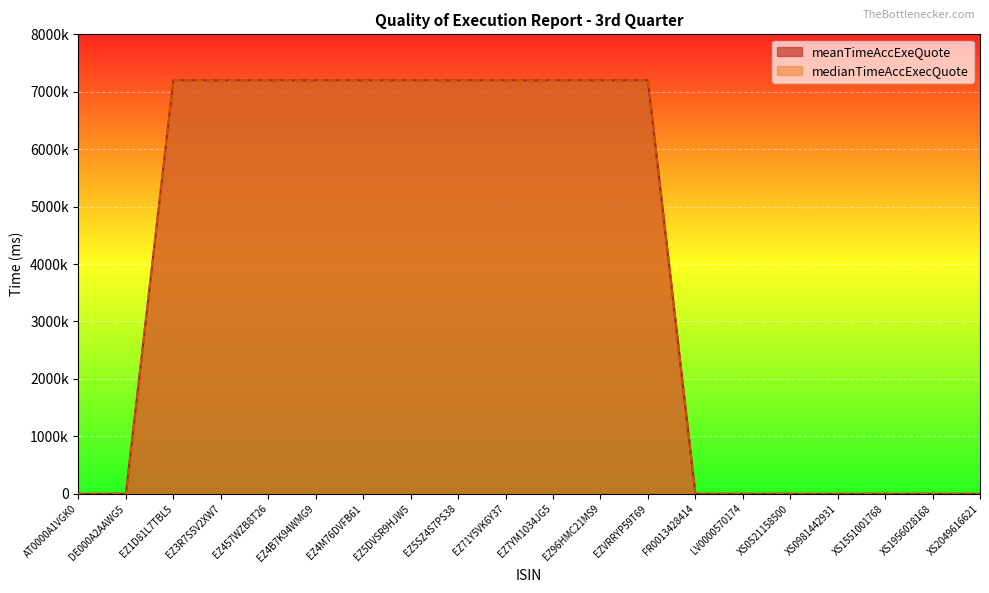

At which label does meanTimeAccExeQuote reach its peak?

EZ1D81L7TBL5